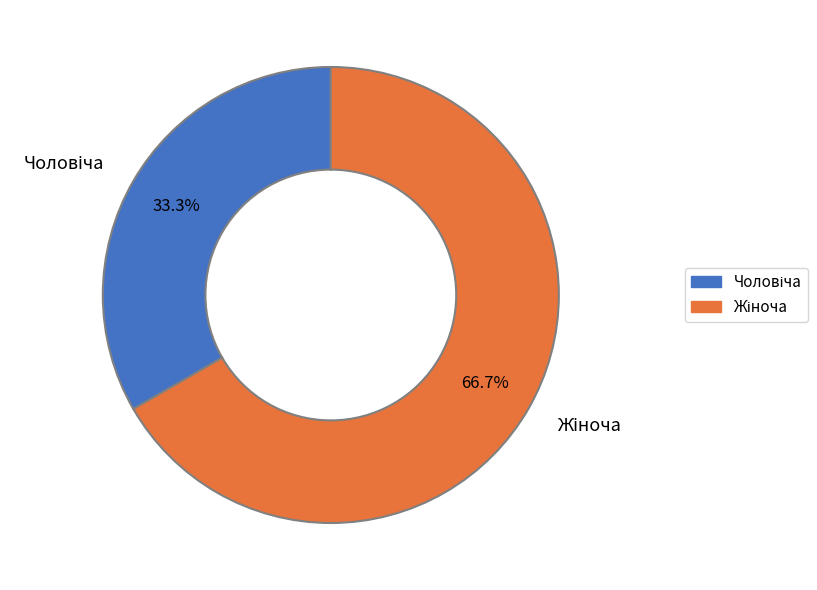

Count the number of slices in the pie.

2